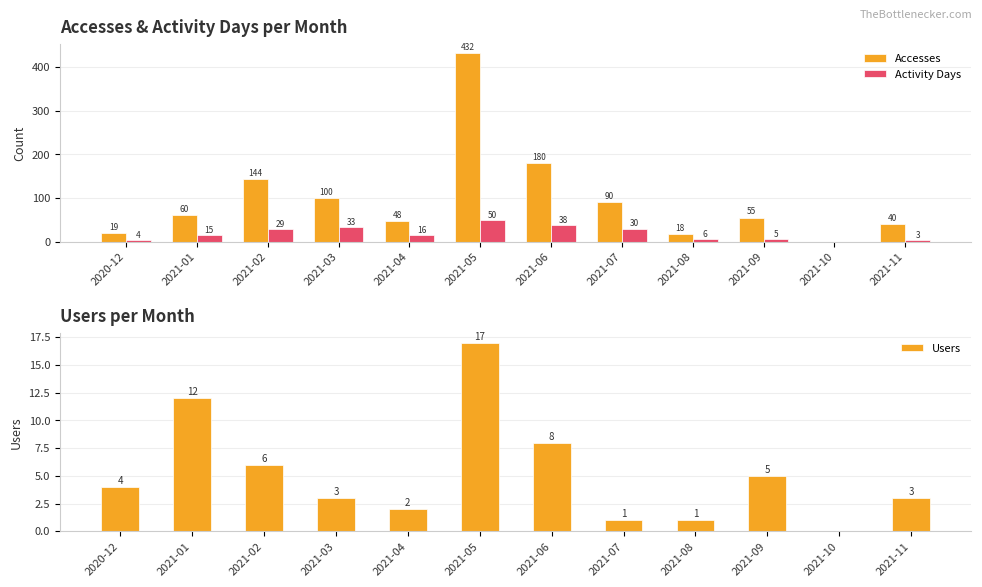

At which category does the chart reach its minimum across all series?

2021-10